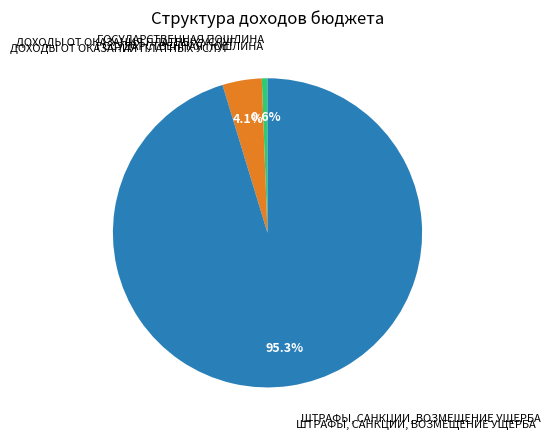

How much of the chart is everything except ГОСУДАРСТВЕННАЯ ПОШЛИНА?

99.4%